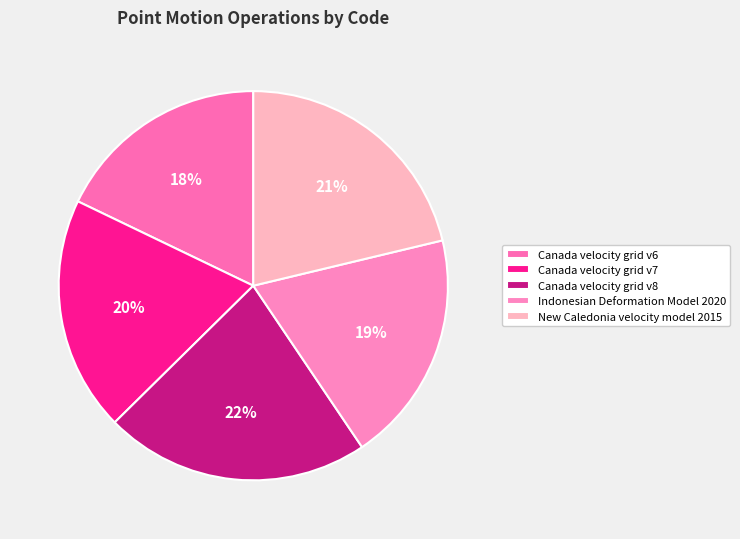

How many segments does this pie chart have?

5